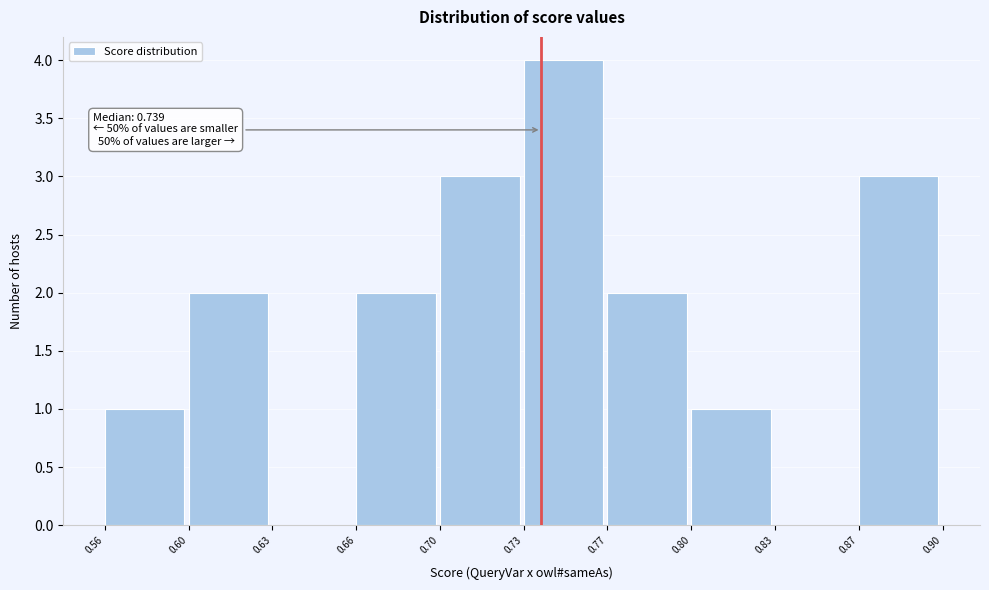

Reading left to right, list all the values displayed in this chart.

0.56=1	0.60=2	0.63=0	0.66=2	0.70=3	0.73=4	0.77=2	0.80=1	0.83=0	0.87=3